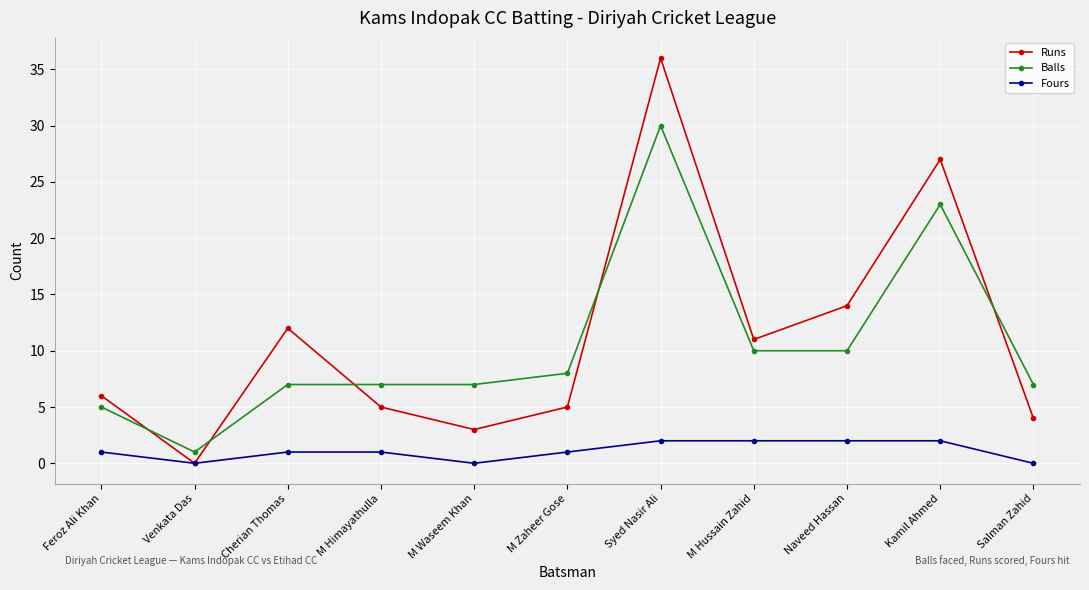

Which series has the largest total across all categories?

Runs